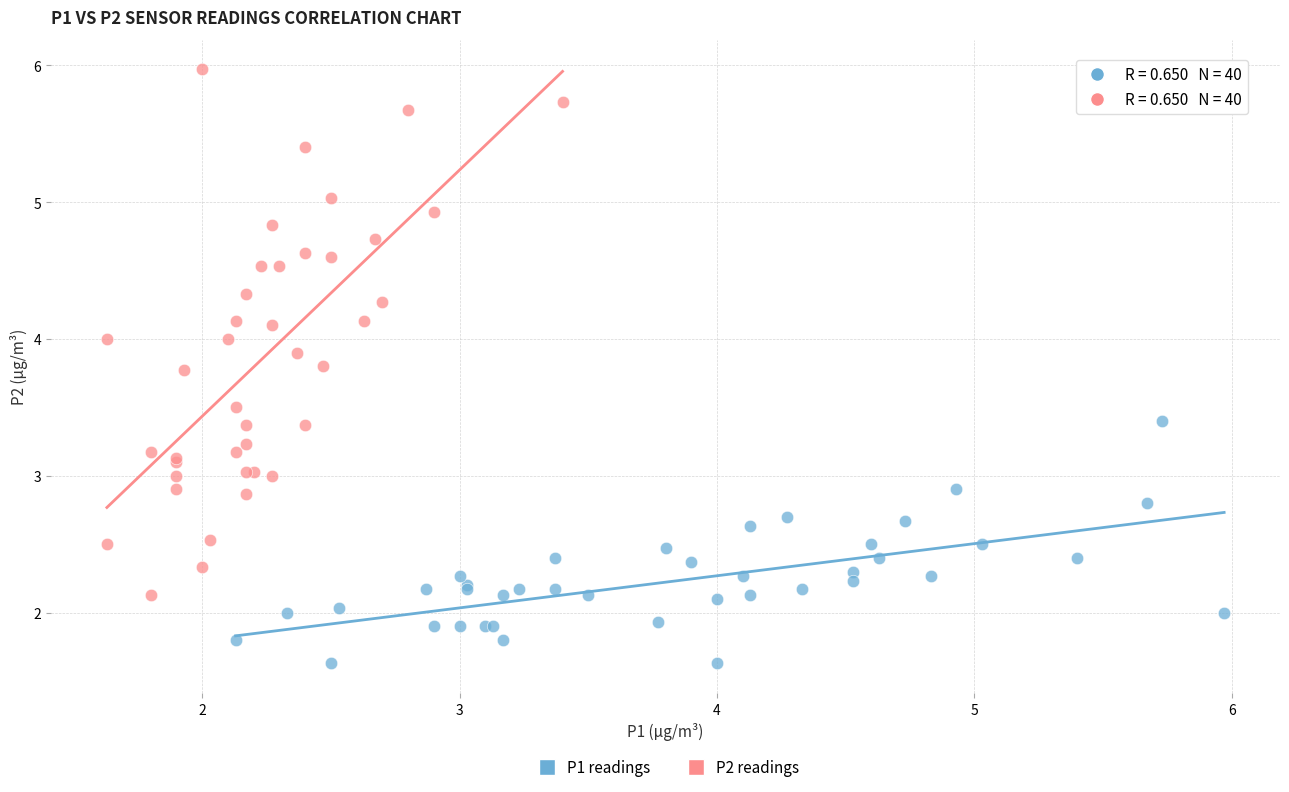

Which series reaches the maximum Y coordinate?

P2 readings